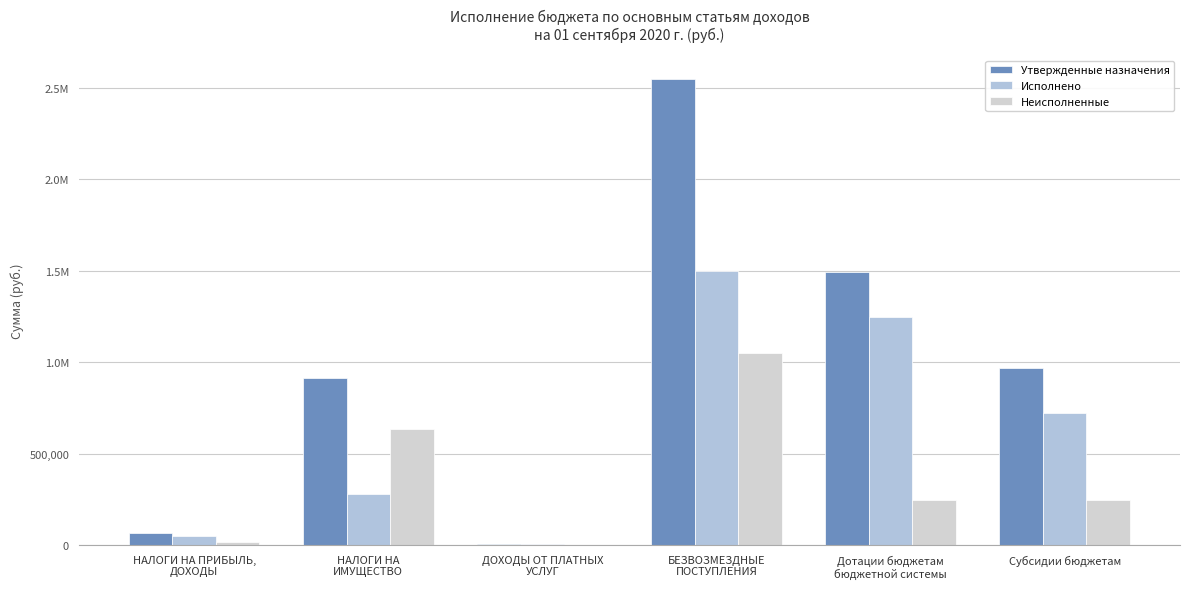

The Неисполненные series shows 244575.3 at Дотации бюджетам
бюджетной системы. True or false?

True